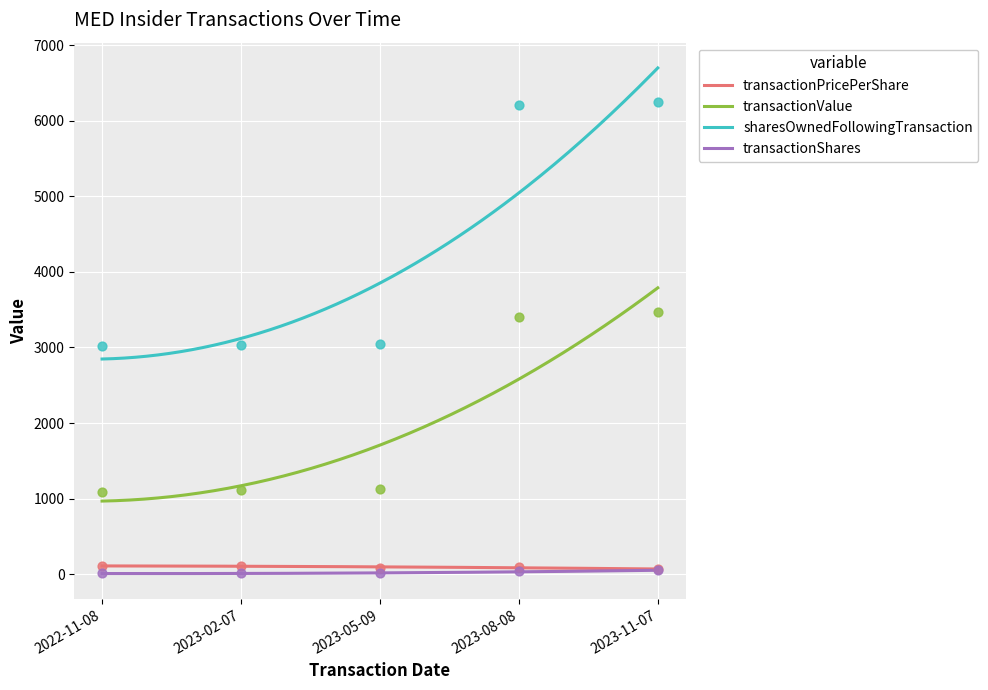

What are all the series names shown in the legend?

transactionPricePerShare, transactionValue, sharesOwnedFollowingTransaction, transactionShares